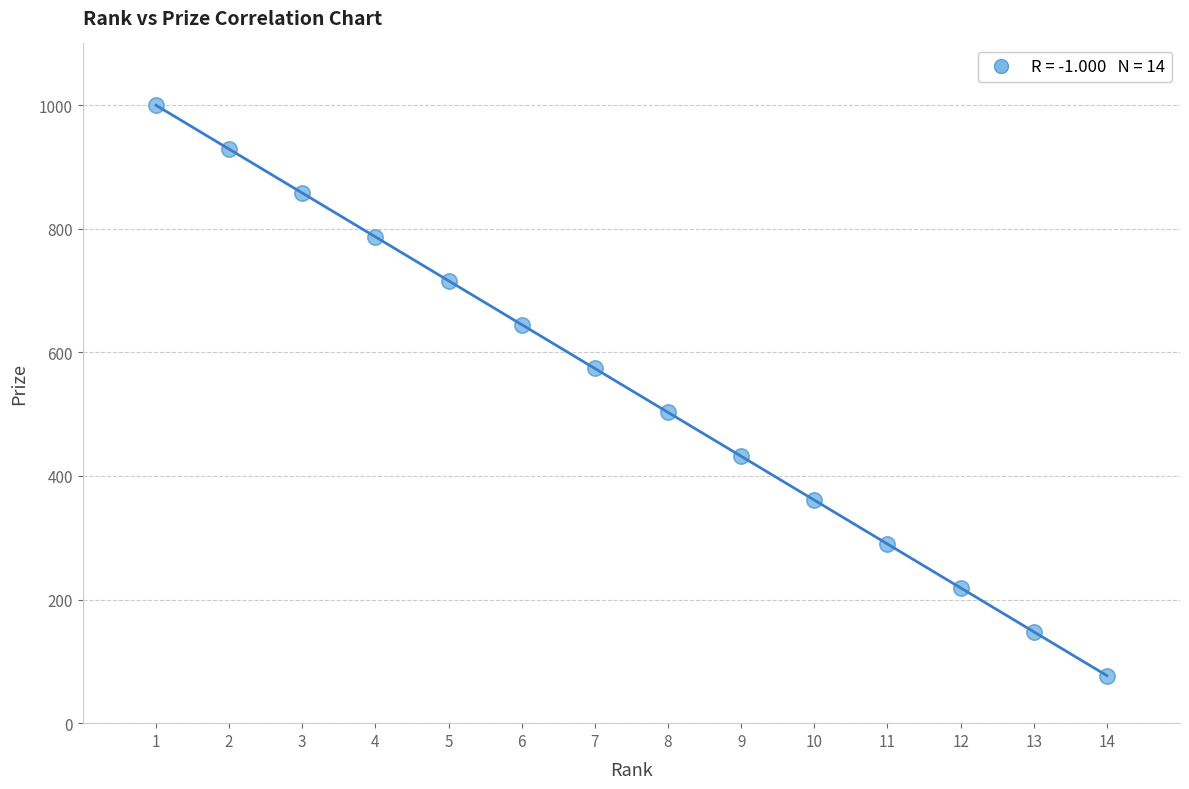

What is the range of X values (max minus min)?

13